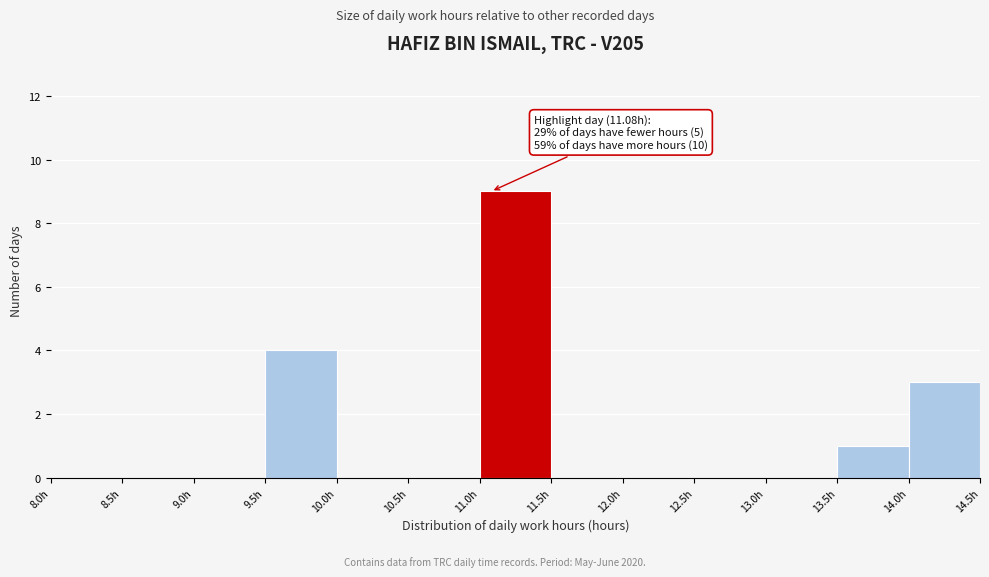

Over which range of the x-axis is the bar tallest?

11.0 to 11.5